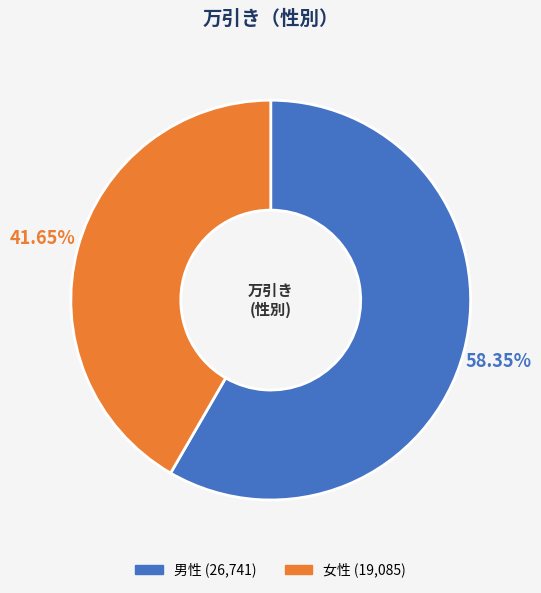

To the nearest percent, what is the difference between the 男性 and 女性 slice percentages?

17%